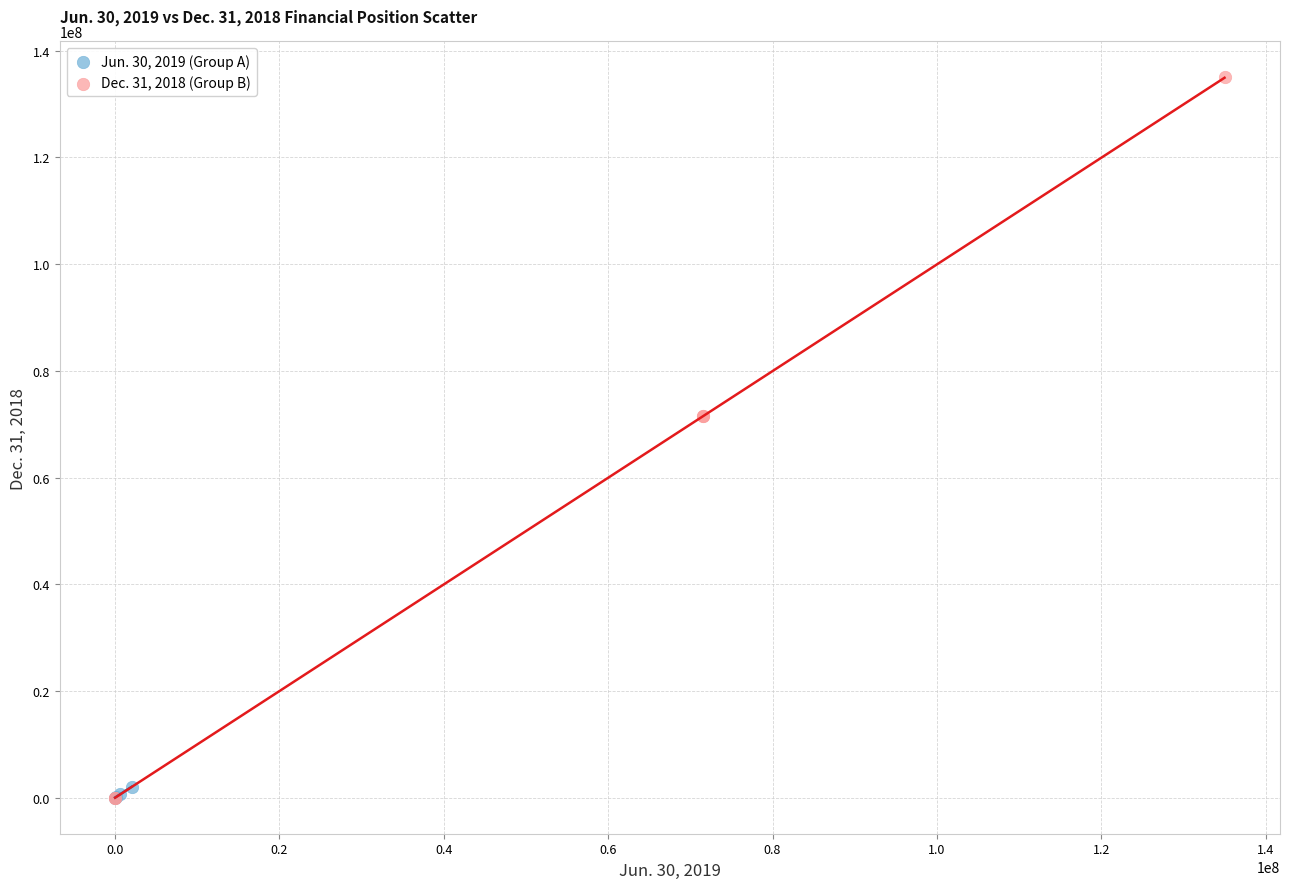

Which series reaches the maximum Y coordinate?

Dec. 31, 2018 (Group B)